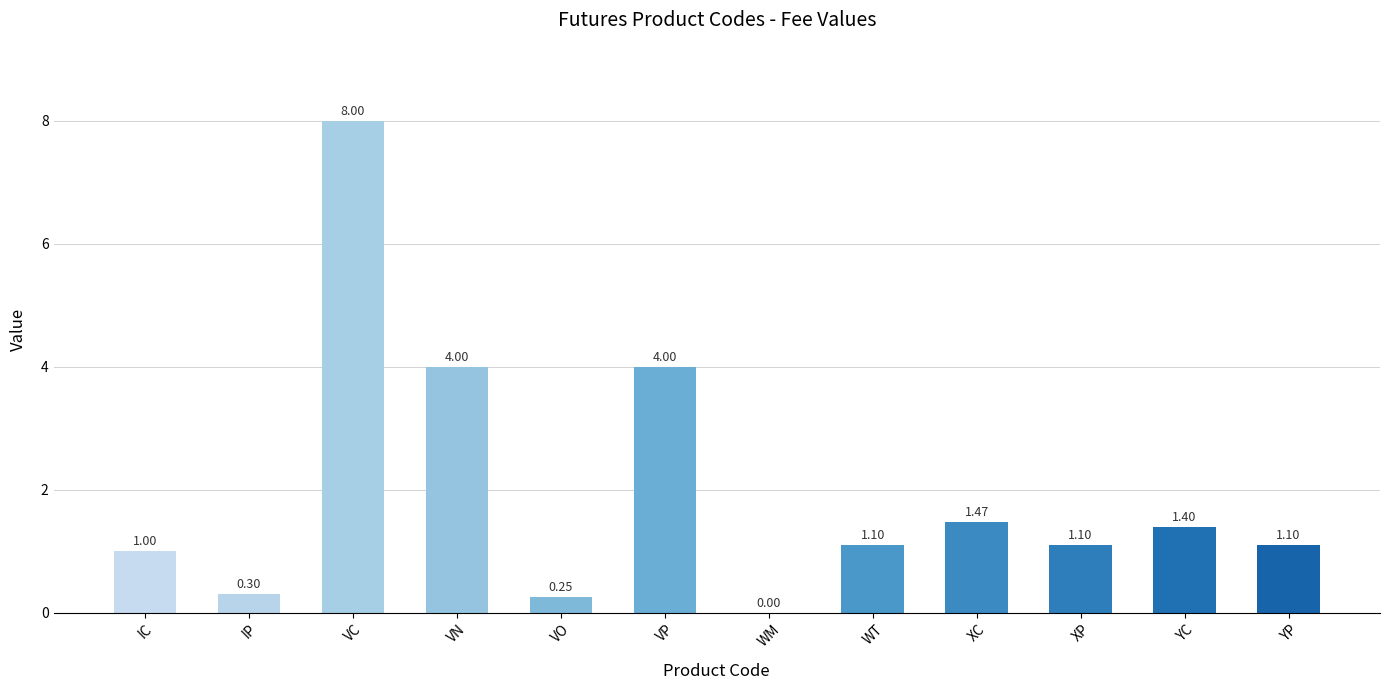

What is the sum of all values?

23.7